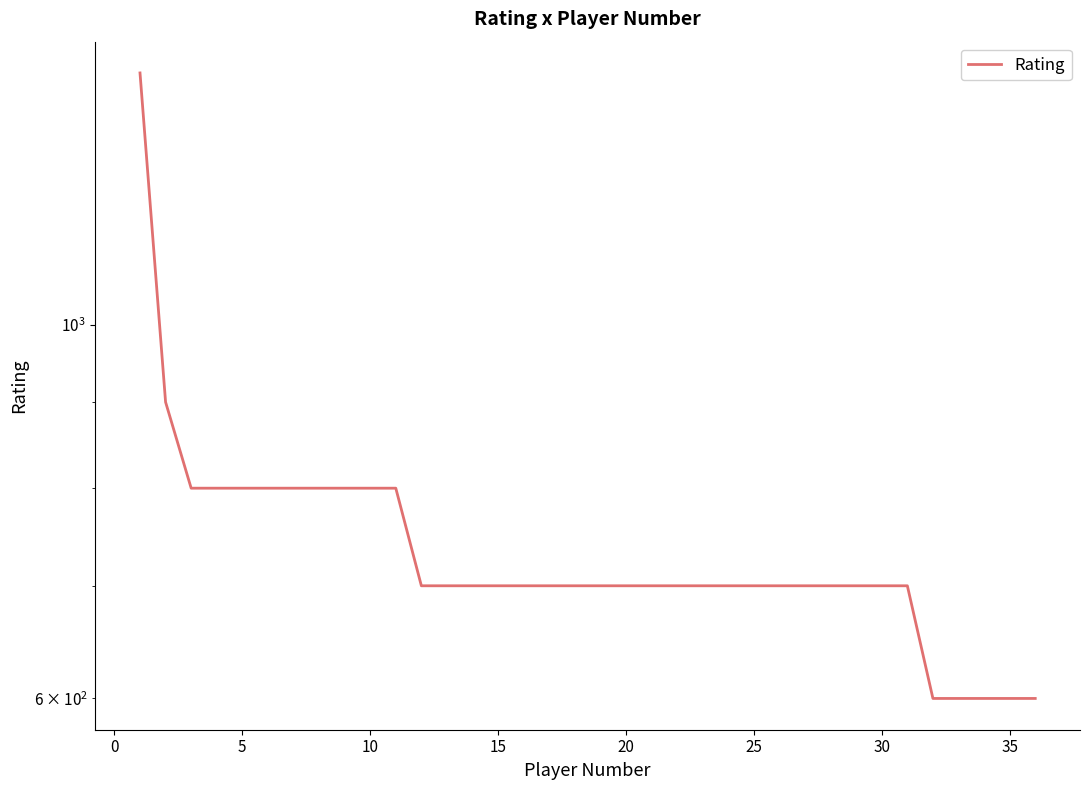

Reading left to right, list all the values displayed in this chart.

1412	900	800	800	800	800	800	800	800	800	800	700	700	700	700	700	700	700	700	700	700	700	700	700	700	700	700	700	700	700	700	600	600	600	600	600